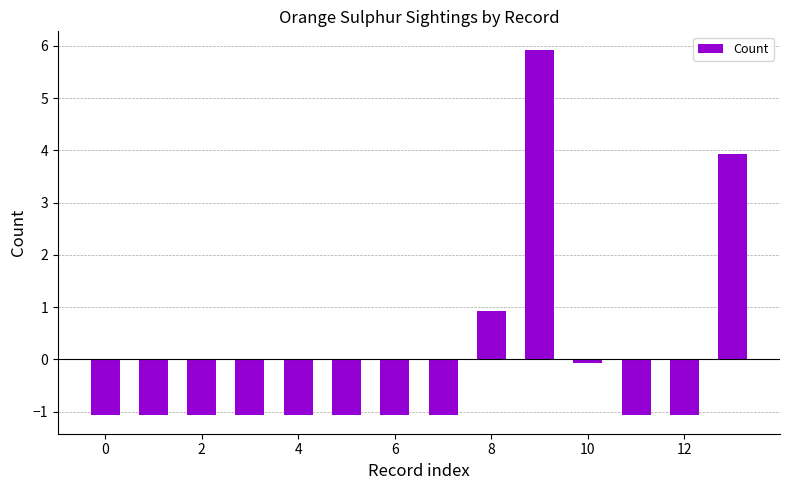

What is the difference between the maximum and second lowest values?

7.0